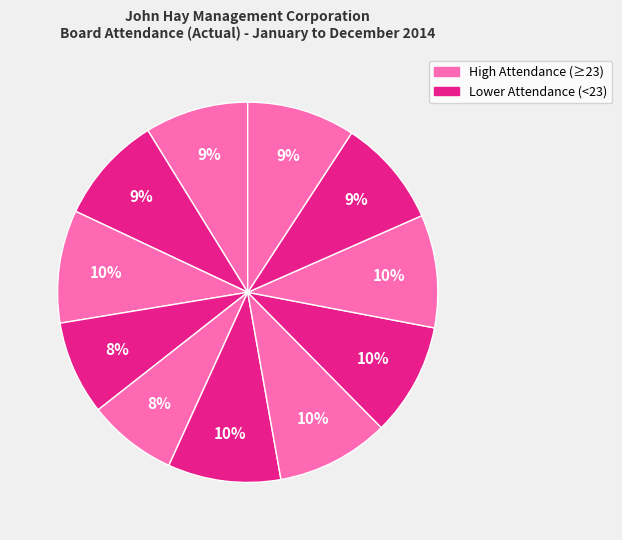

Count the number of slices in the pie.

11